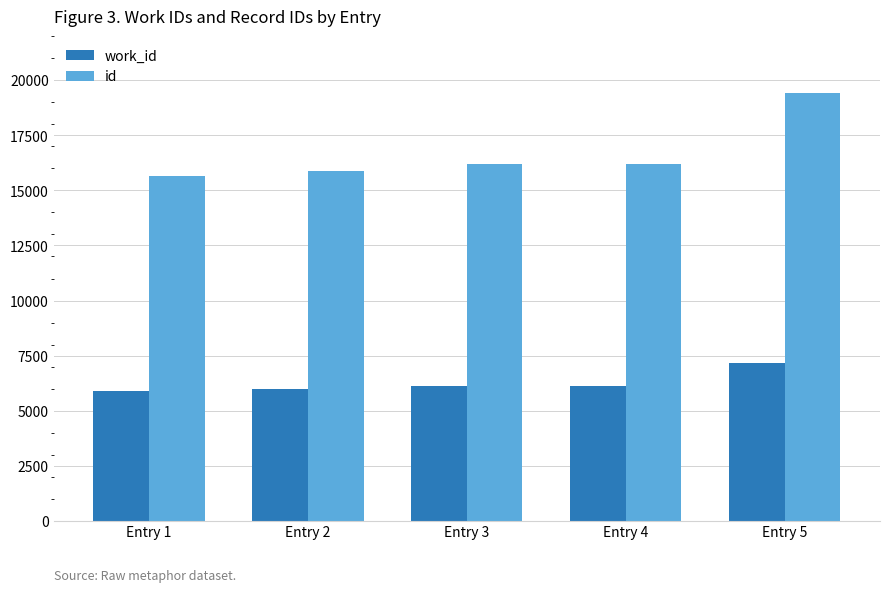

What are all the series names shown in the legend?

work_id, id